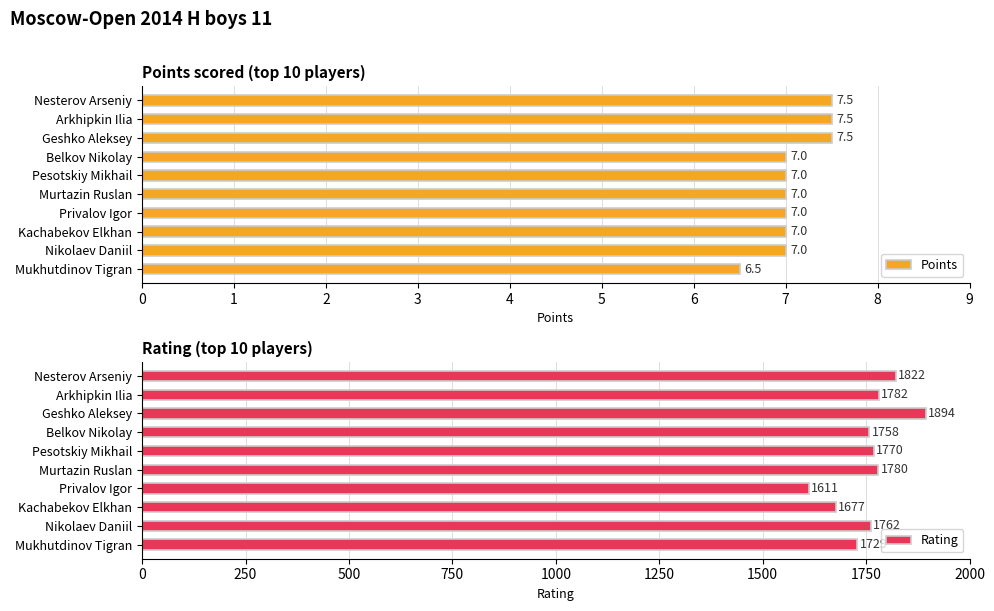

What is the value of the Rating bar at the 7th from the left?

1611.0